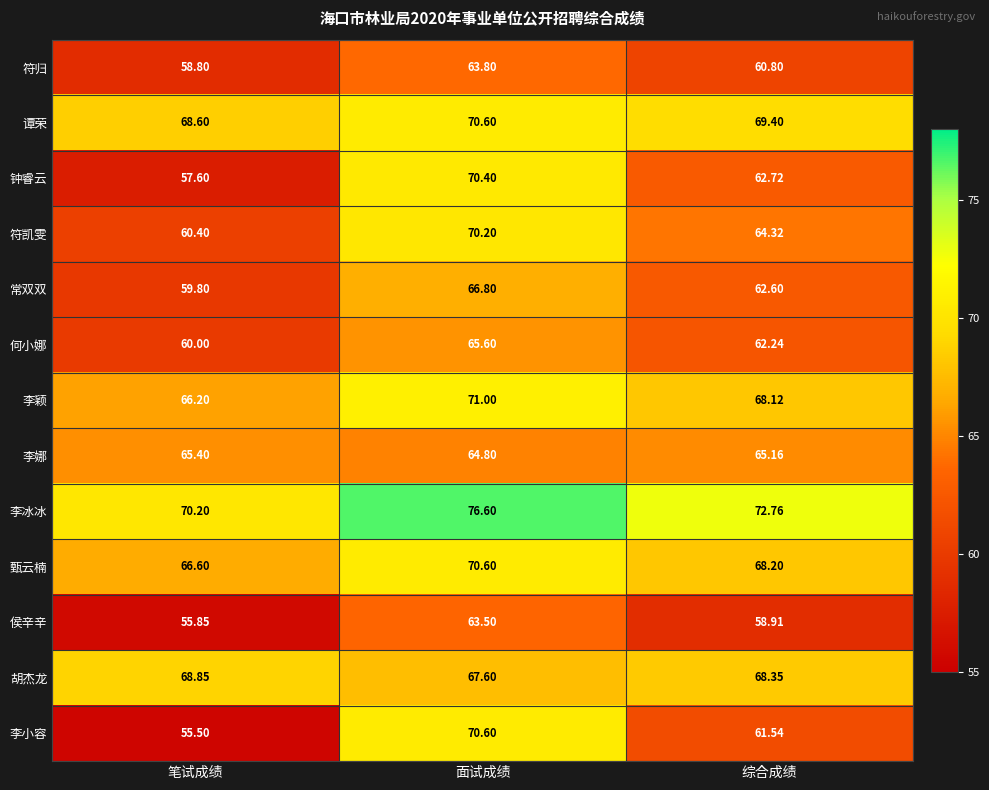

Which series has the largest total across all categories?

李冰冰